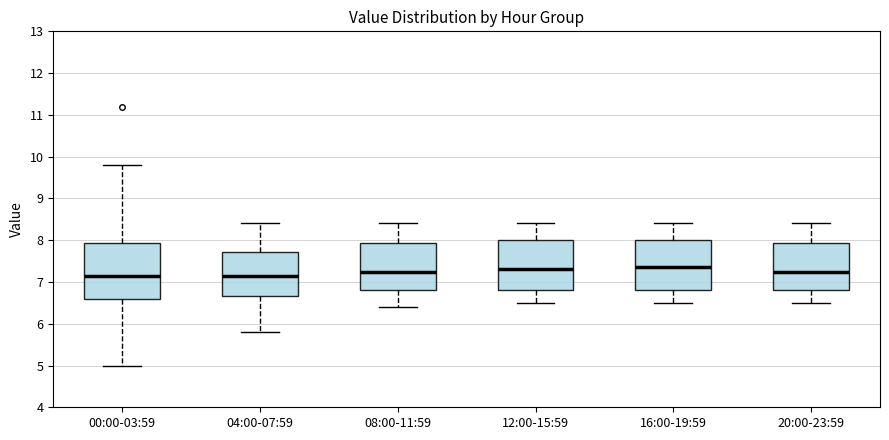

Which box is the tallest, from its lower edge to its upper edge?

00:00-03:59